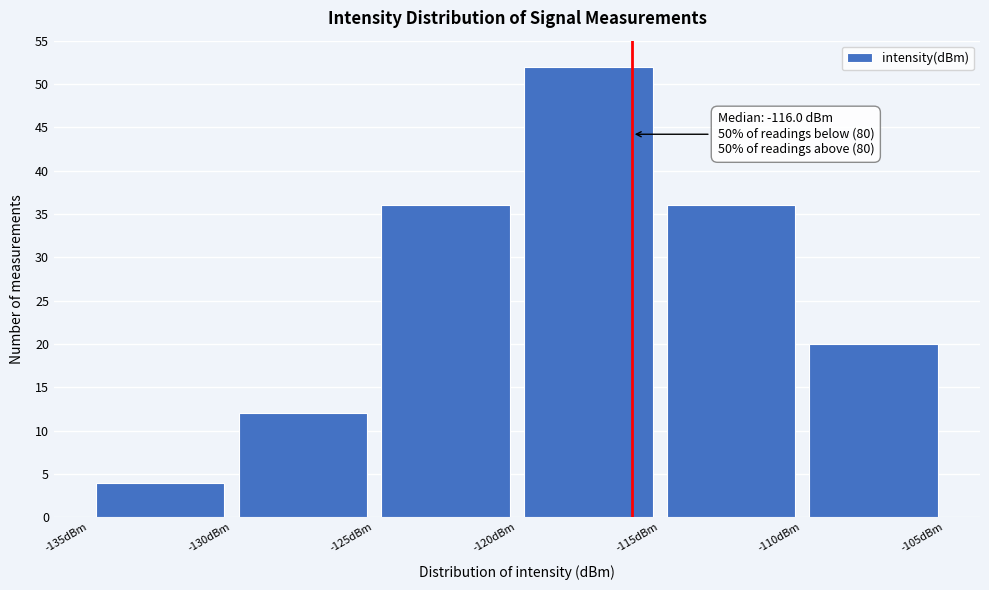

Over which range of the x-axis is the bar tallest?

-120 to -115